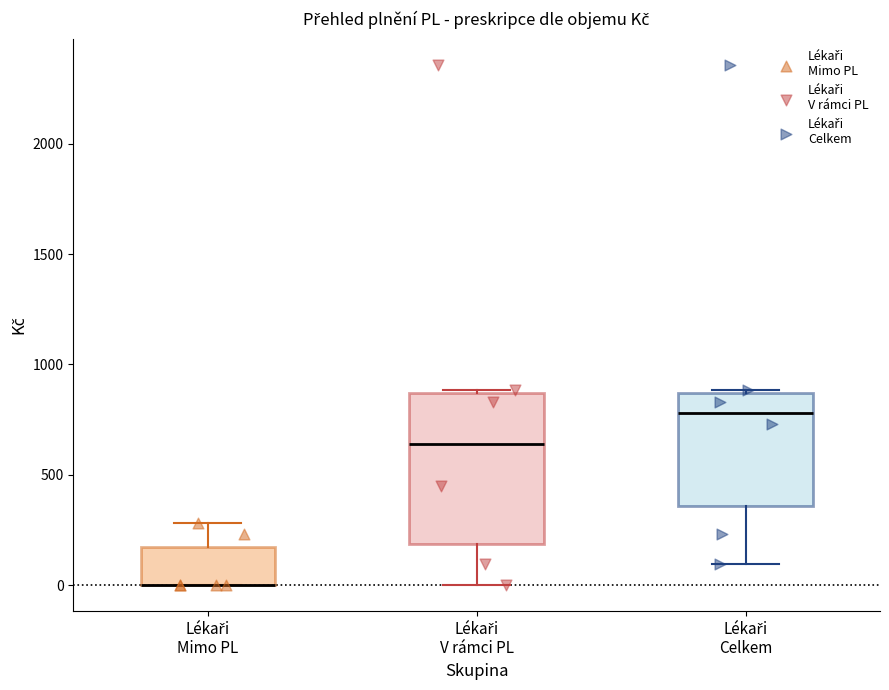

Where does the lower whisker of the box for Lékaři V rámci PL end on the y-axis? The values are not printed on the chart, so give them approximately, as read against the axis.

0